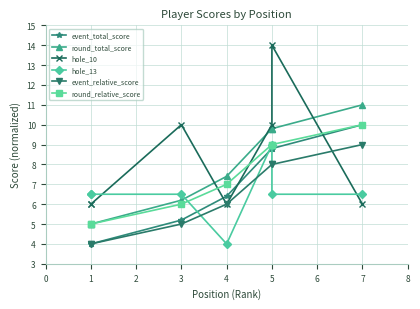

Which series has the largest range (max minus min)?

hole_10